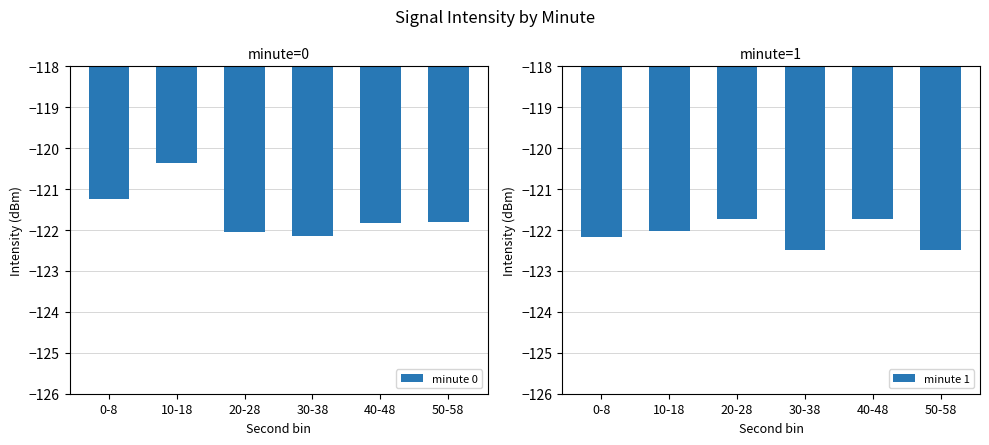

What is the difference between the minute 1 values at 50-58 and 40-48?

0.8